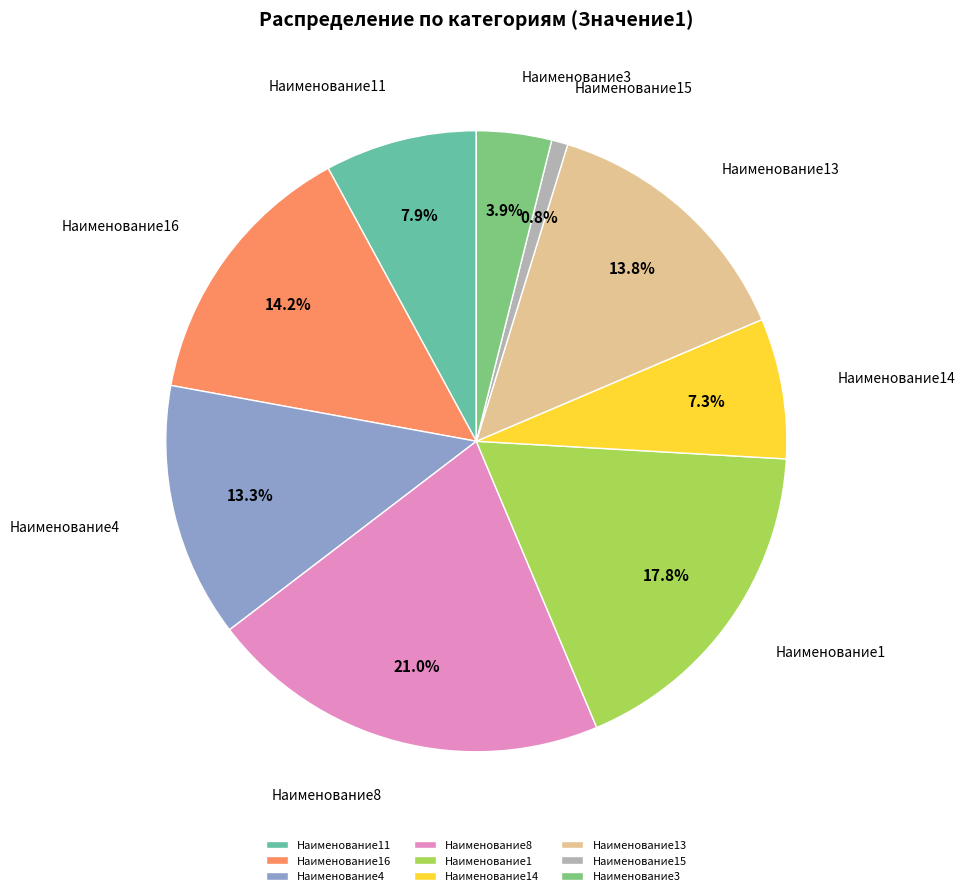

Count the number of slices in the pie.

9